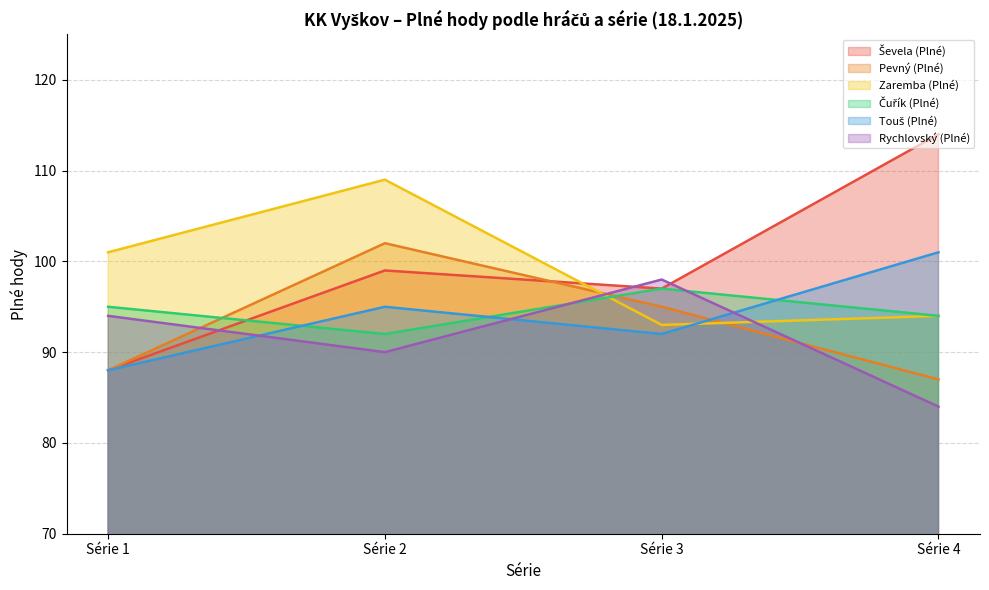

What is the value of the Čuřík (Plné) point at the 1st from the left?

95